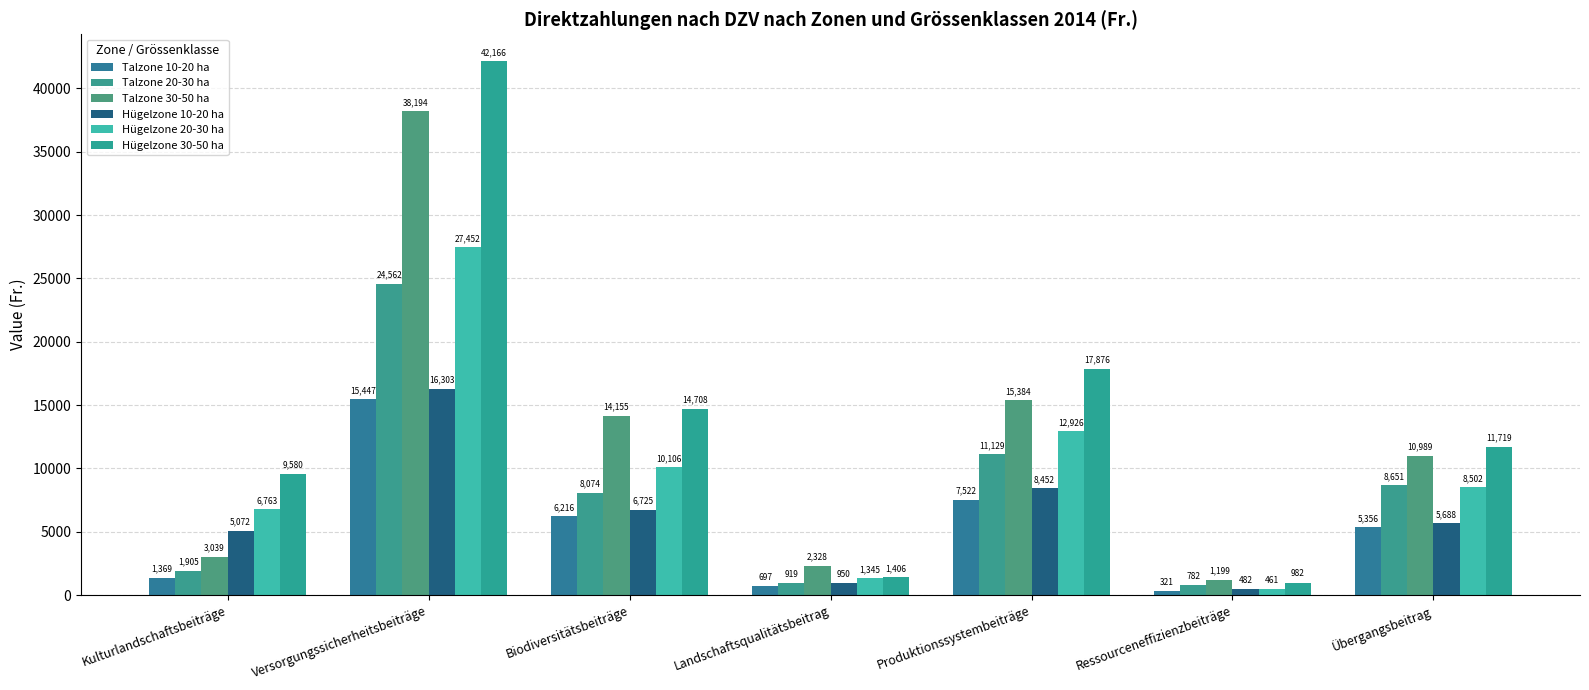

Which category has the highest value across all series?

Versorgungssicherheitsbeiträge